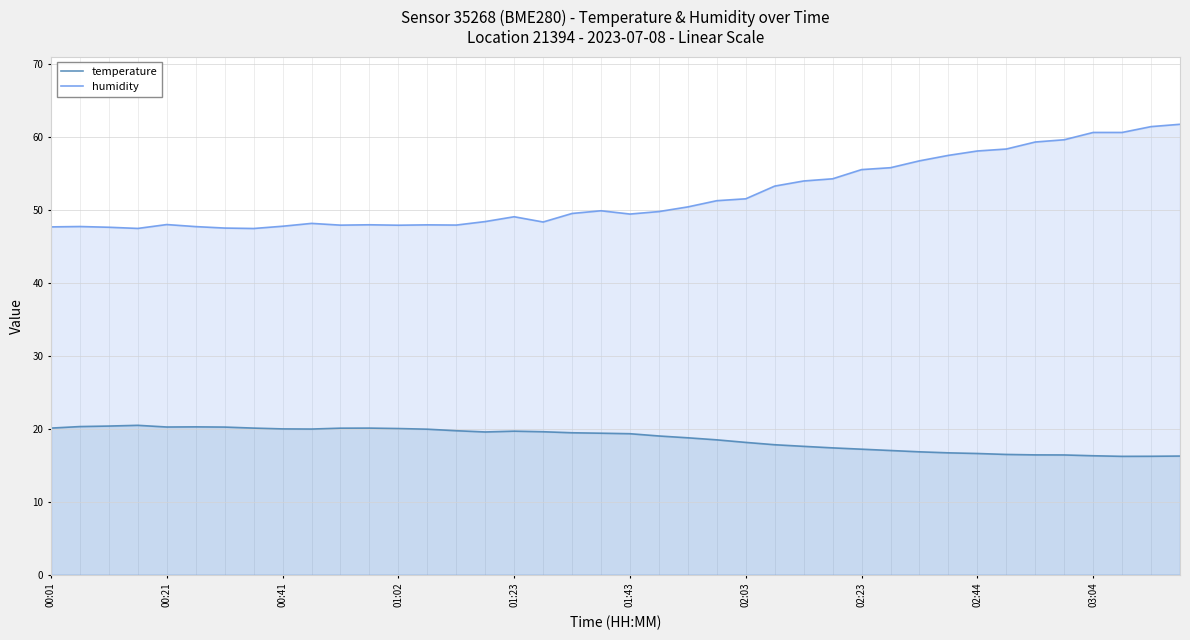

True or false: humidity and temperature cross at least once.

False